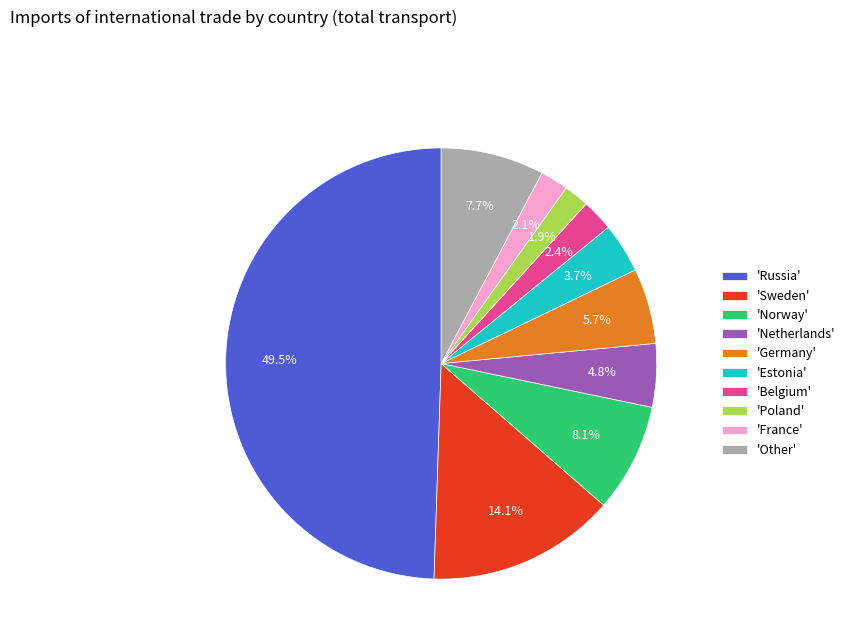

Does 'Germany' represent more than half of the total?

No